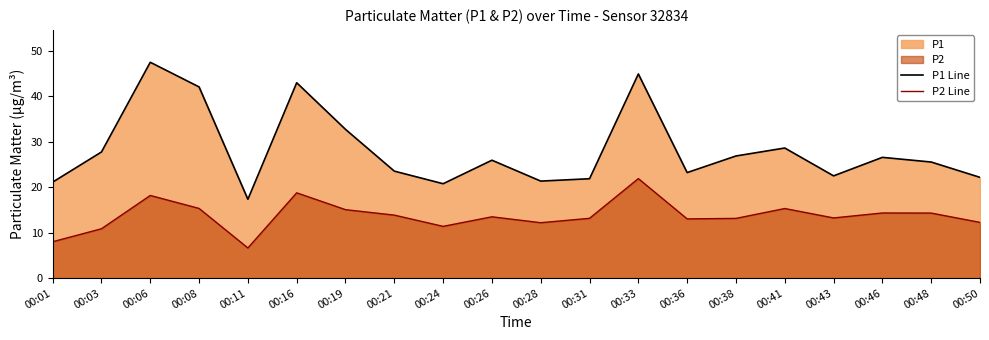

Is it true that P2 Line equals 12.2 at 00:28?

True